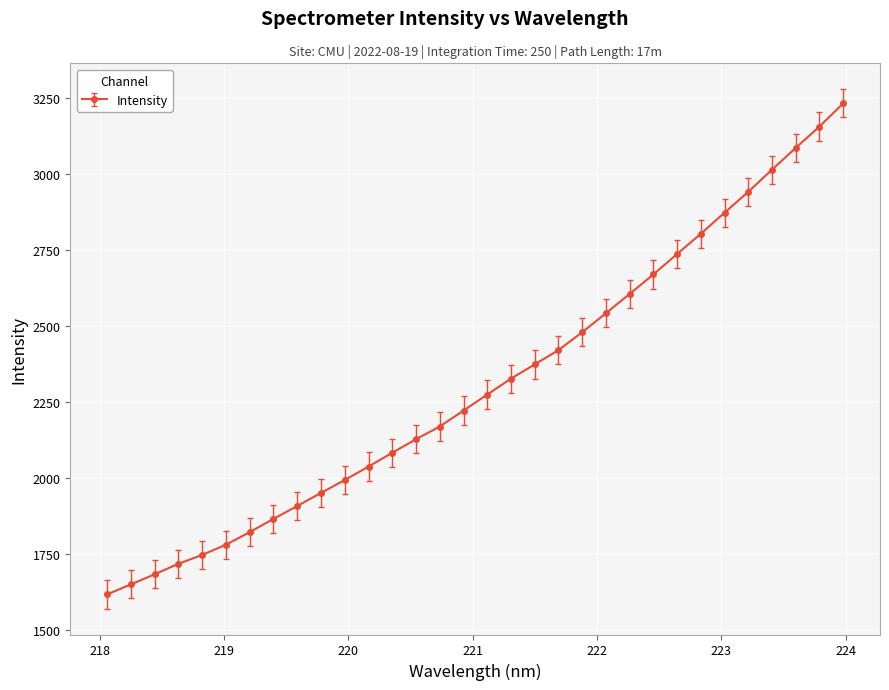

Does the chart have visible grid lines?

Yes